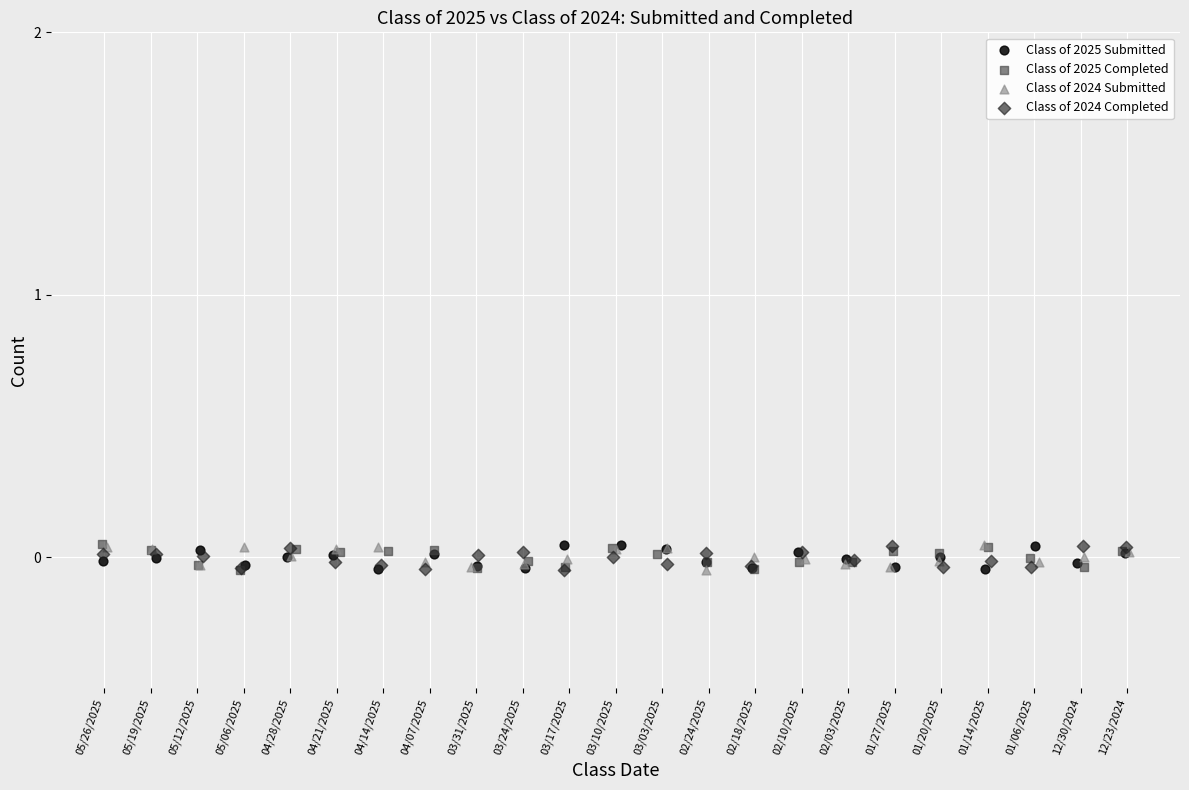

What are all the series names shown in the legend?

Class of 2025 Submitted, Class of 2025 Completed, Class of 2024 Submitted, Class of 2024 Completed